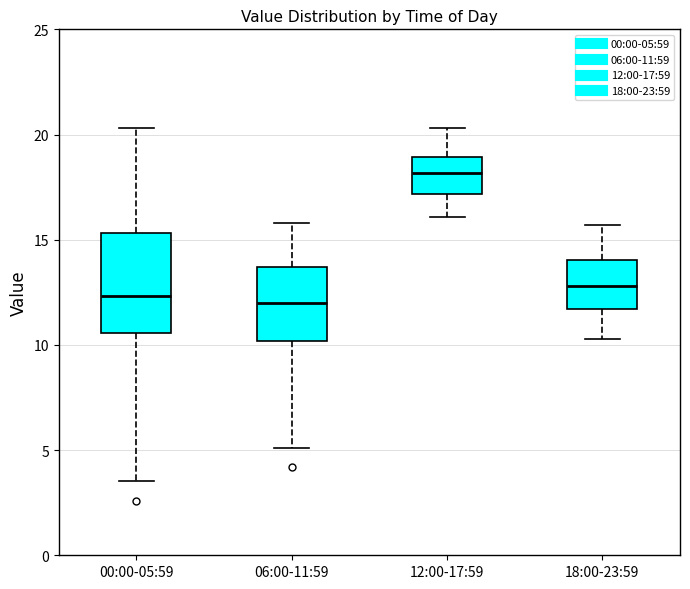

Which box's median line is the highest?

12:00-17:59